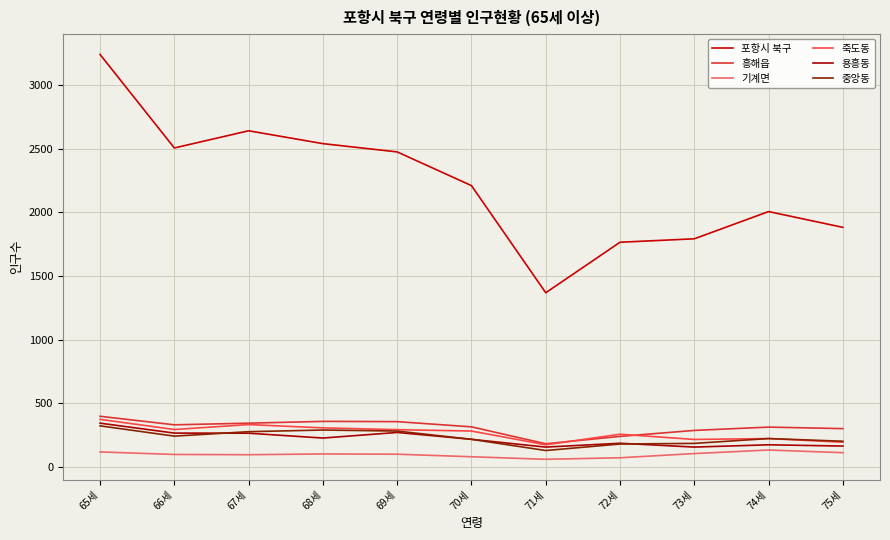

Is this an area chart (filled region under the line)?

No